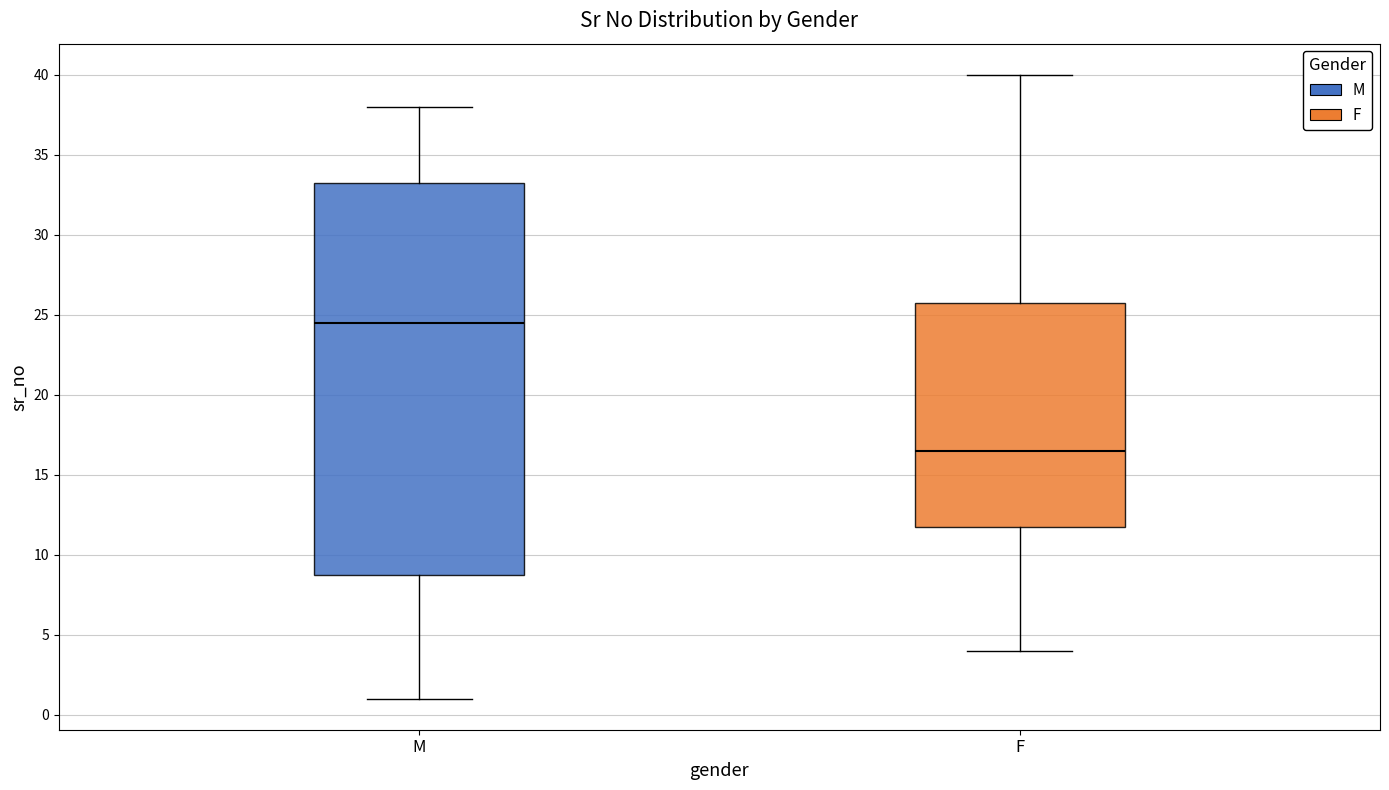

Reading left to right, transcribe this box plot: for each box, give where its median line is, the range the box spans, and where its two whiskers end, as read against the y-axis. The values are not printed on the chart, so give them approximately, as read against the axis.

M: median 24.5, box 9.0 to 33.5, whiskers 1.0 to 38.0
F: median 16.5, box 12.0 to 26.0, whiskers 4.0 to 40.0